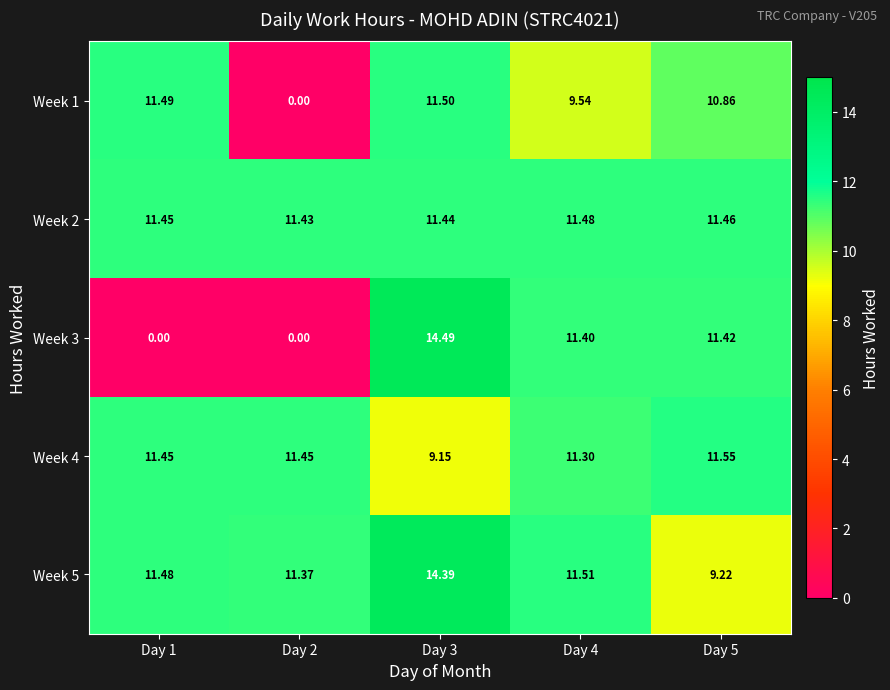

List the series in order of their peak value, highest first.

Week 3, Week 5, Week 4, Week 1, Week 2